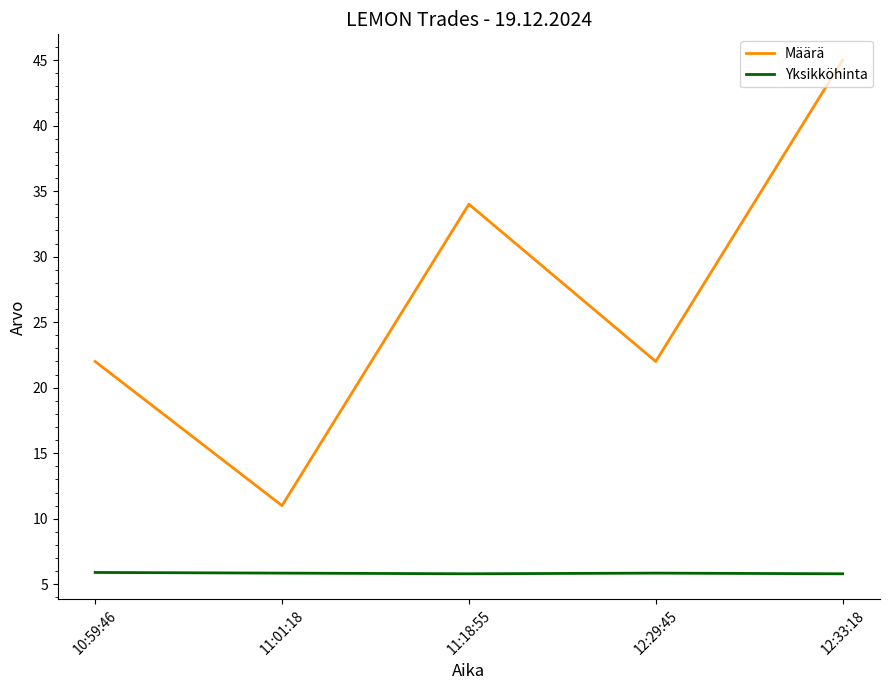

True or false: Määrä has a value of 34.0 at 10:59:46.

False